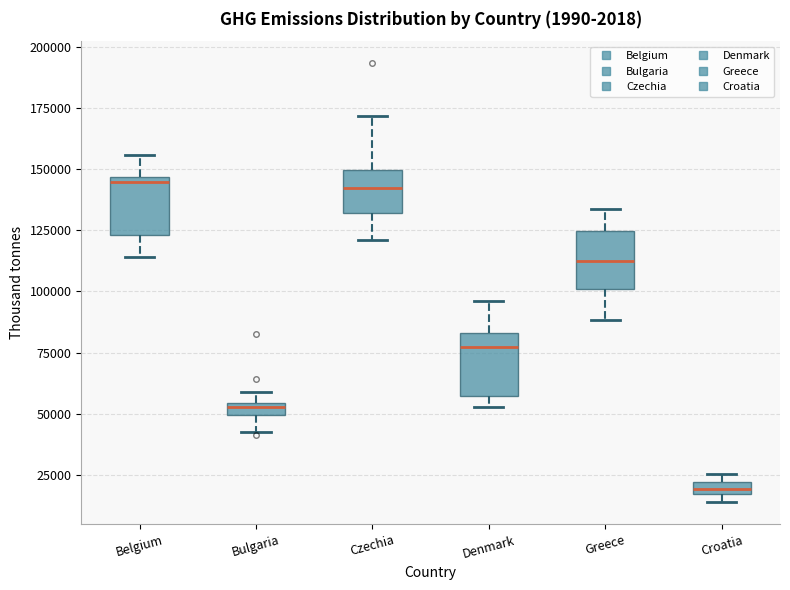

Where is the lower edge of the box for Croatia on the y-axis? The values are not printed on the chart, so give them approximately, as read against the axis.

15000